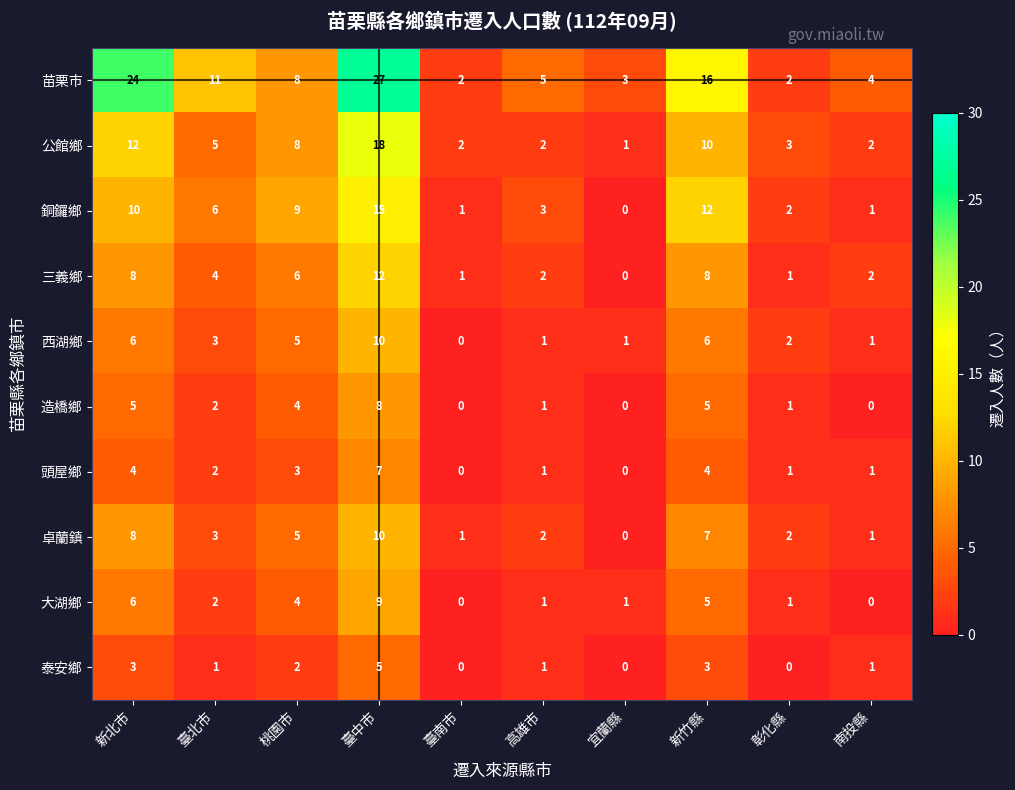

At which label does 卓蘭鎮 first exceed 3?

新北市